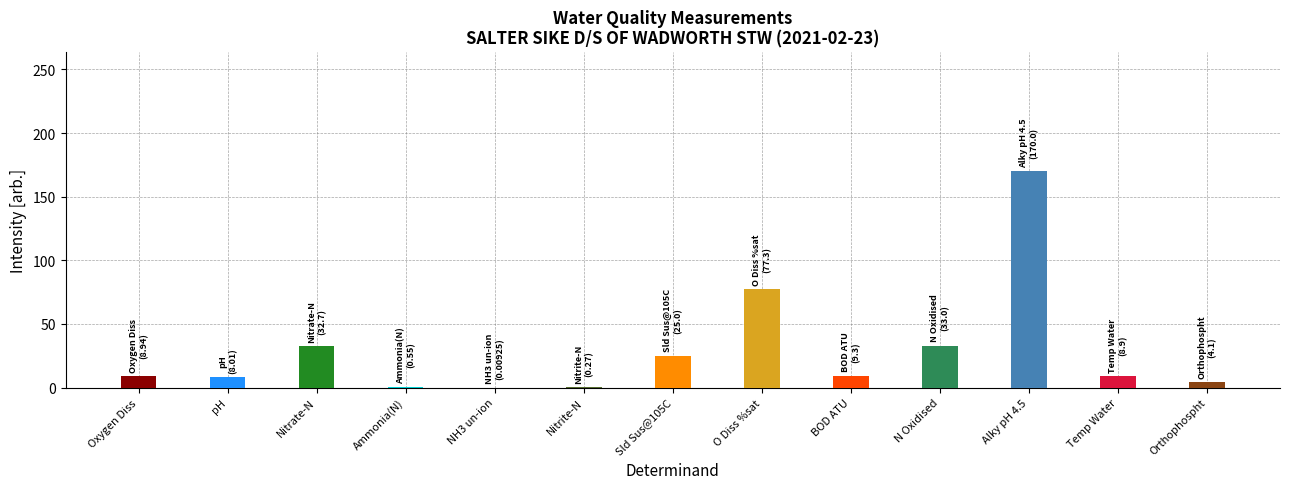

What is the sum of all values?

378.1